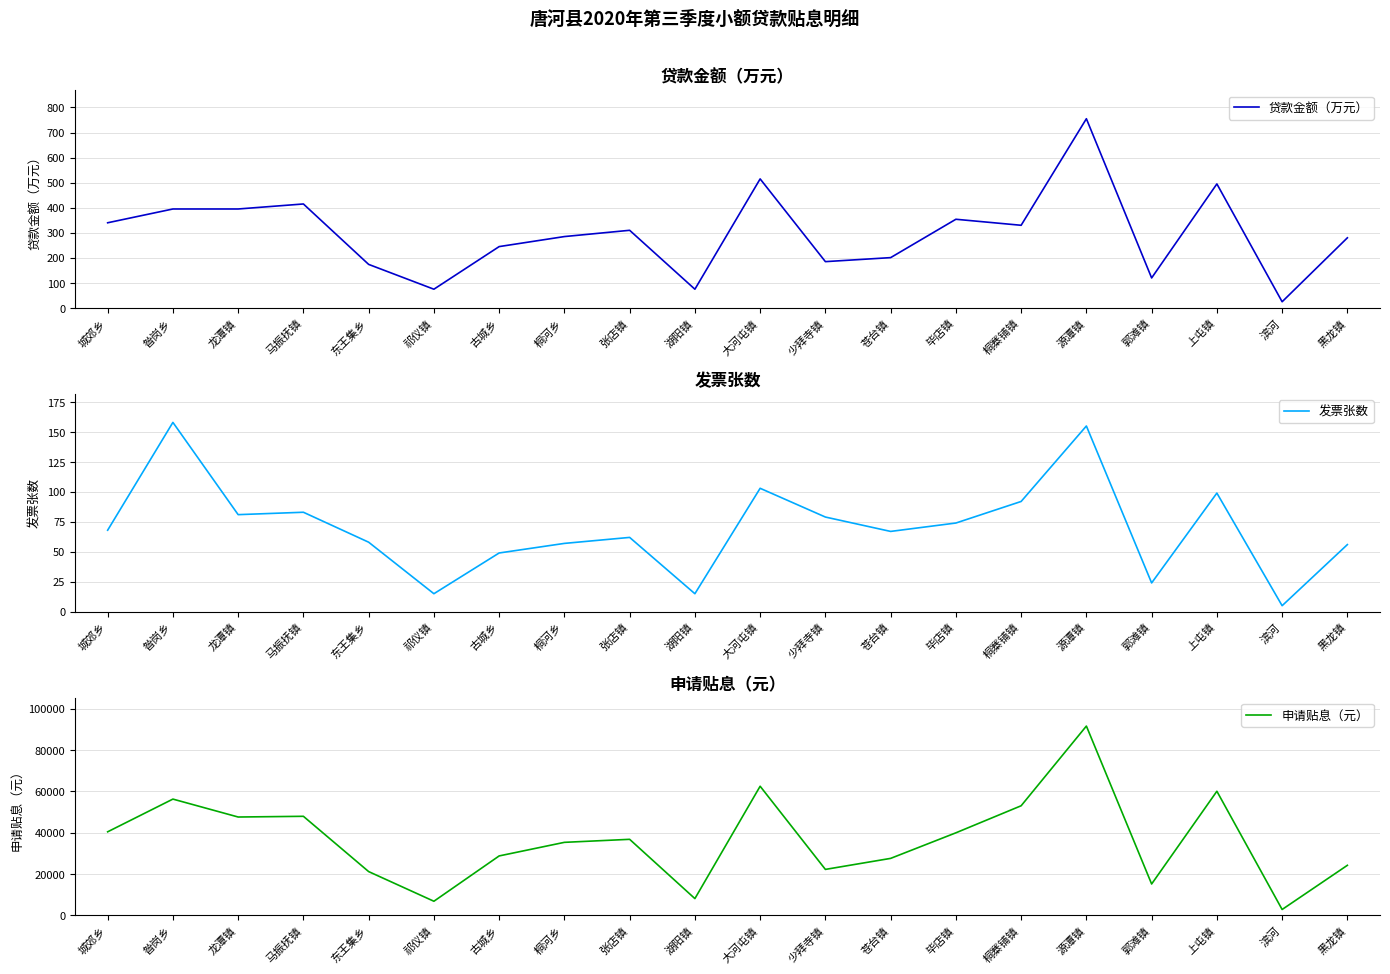

True or false: 发票张数 has more than 0 points higher than both neighbors.

True